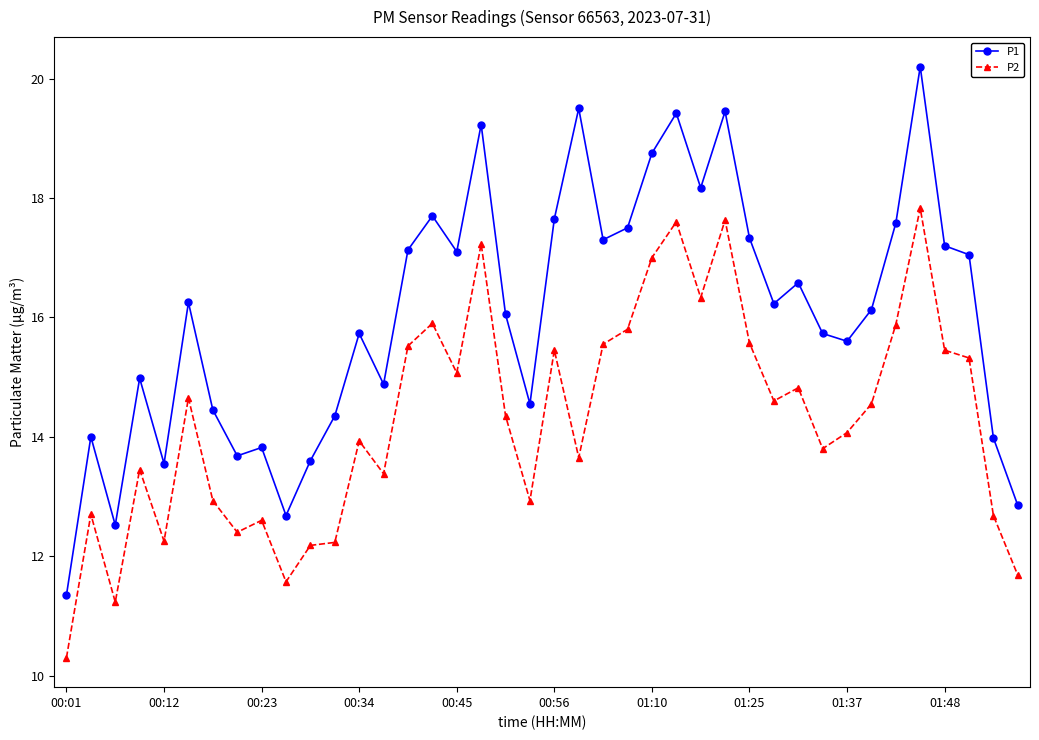

Rank the series by their maximum value, from highest to lowest.

P1, P2